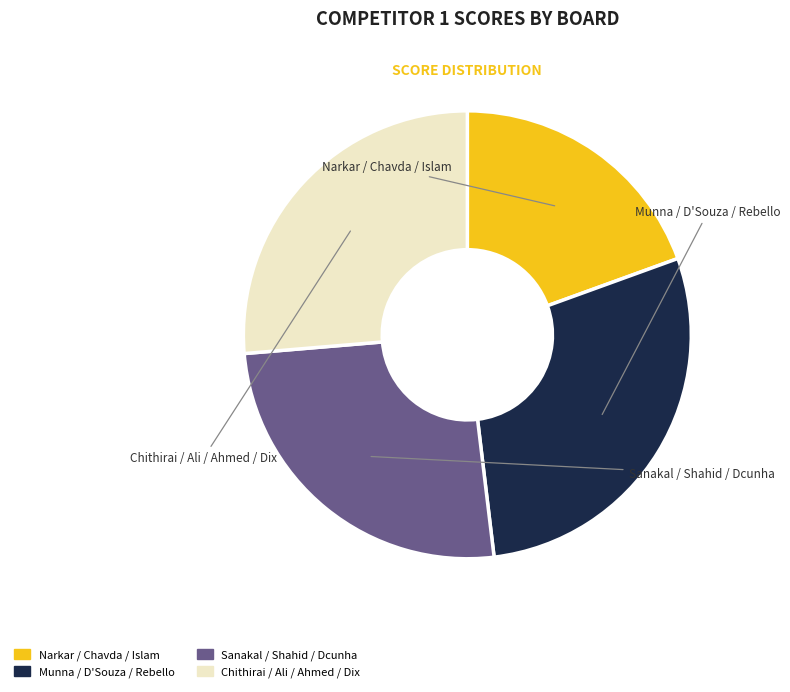

Is there a majority slice in this chart?

No